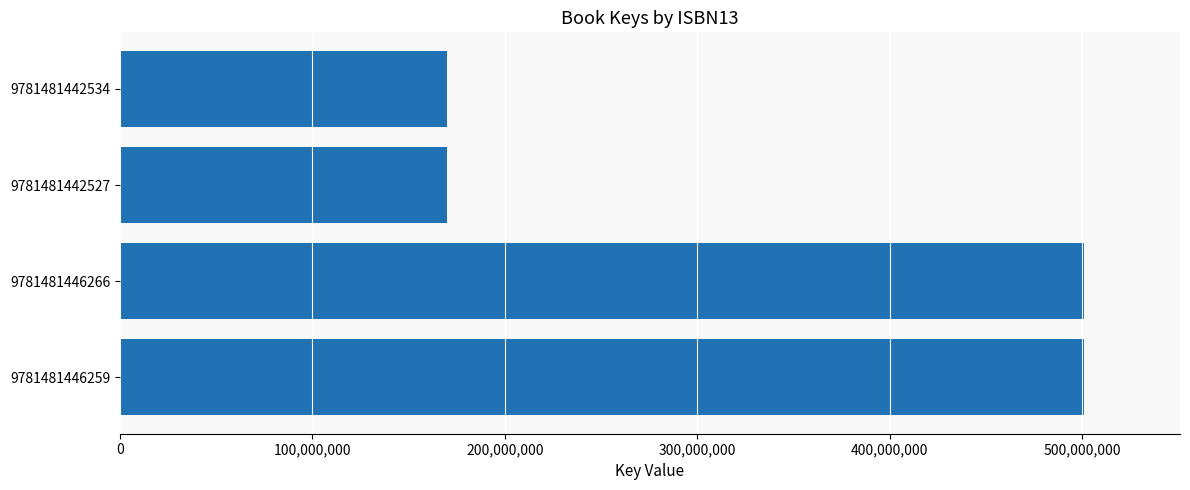

Does the chart contain stacked bars?

No